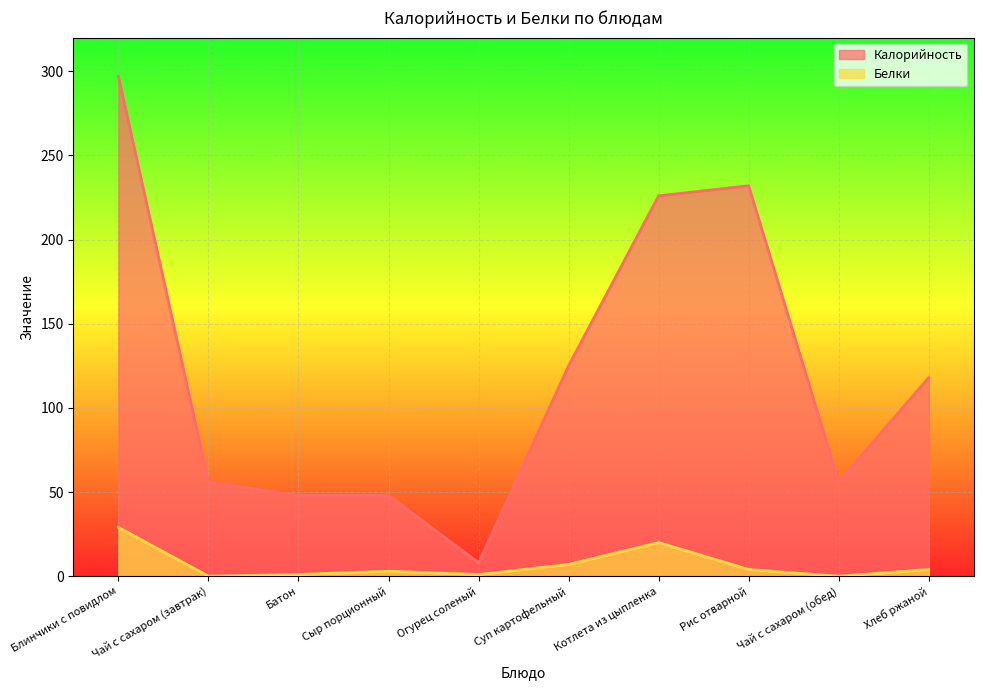

What is the difference between the maximum and minimum values in the Калорийность series?

289